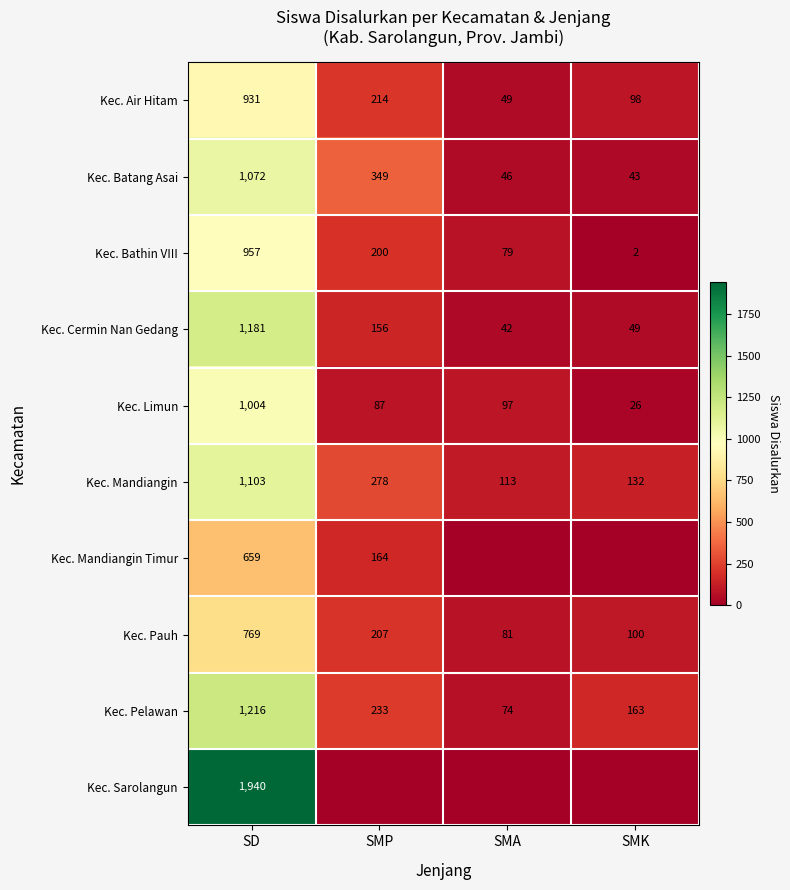

Between SMP and SMA, which is larger?

SMP